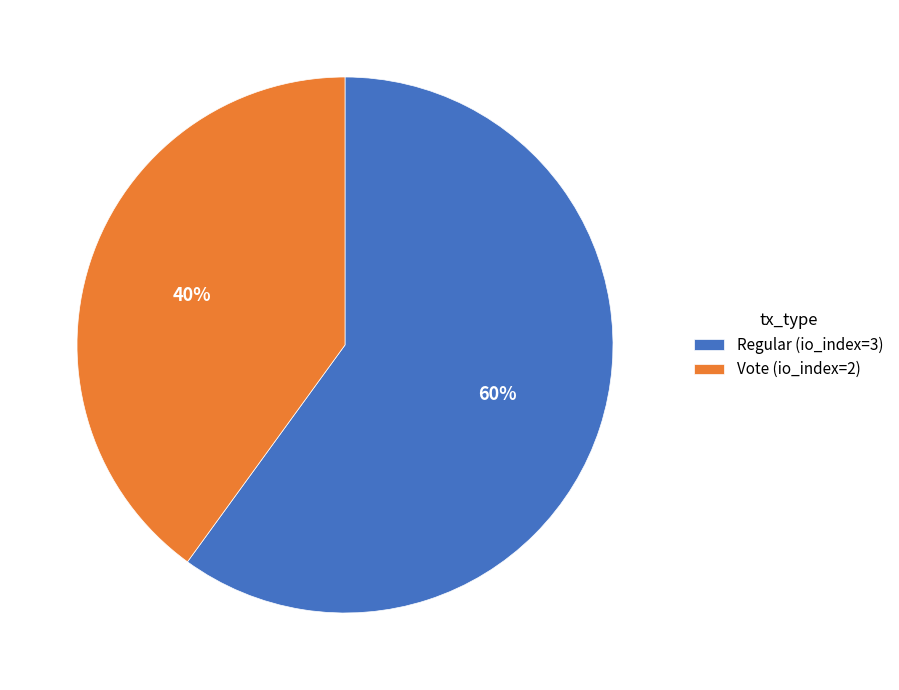

Count the number of slices in the pie.

2